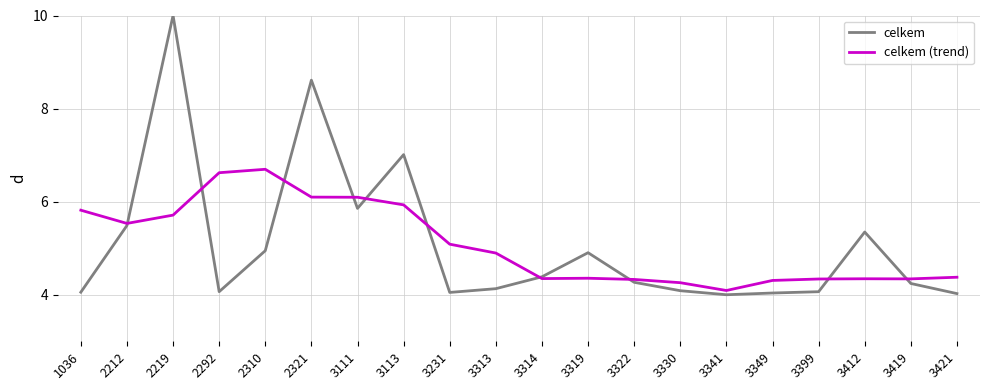

Is this an area chart (filled region under the line)?

No